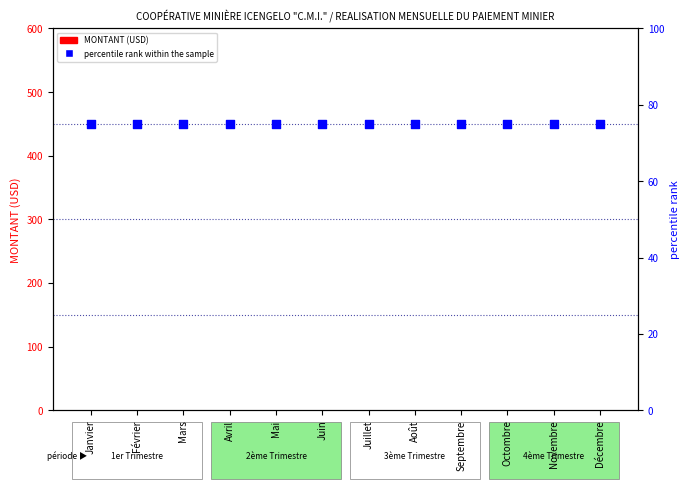

At which category is the sum across all series the highest?

Janvier